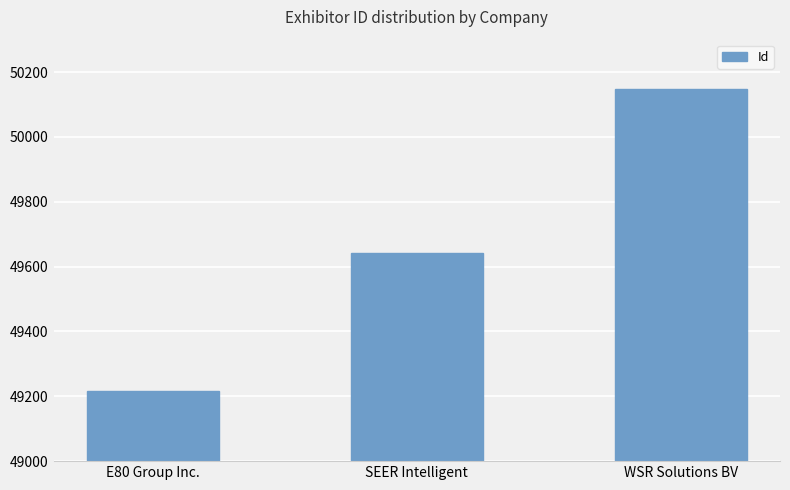

Reading left to right, list all the values displayed in this chart.

49217	49643	50148